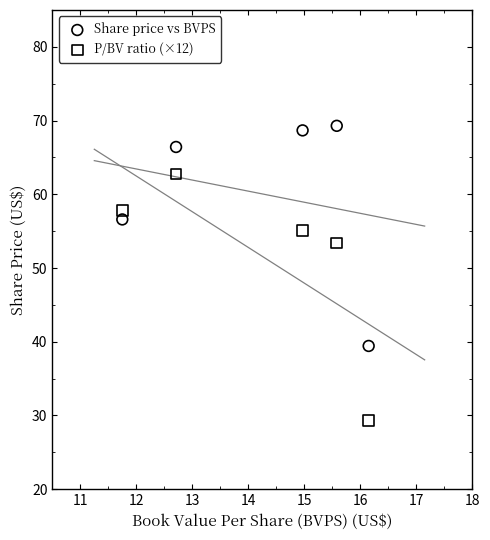

Across all series, what Y value is closest to 49?

53.4